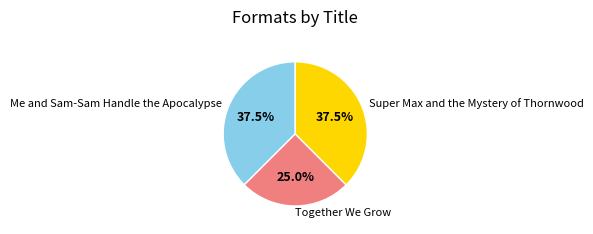

How many segments does this pie chart have?

3